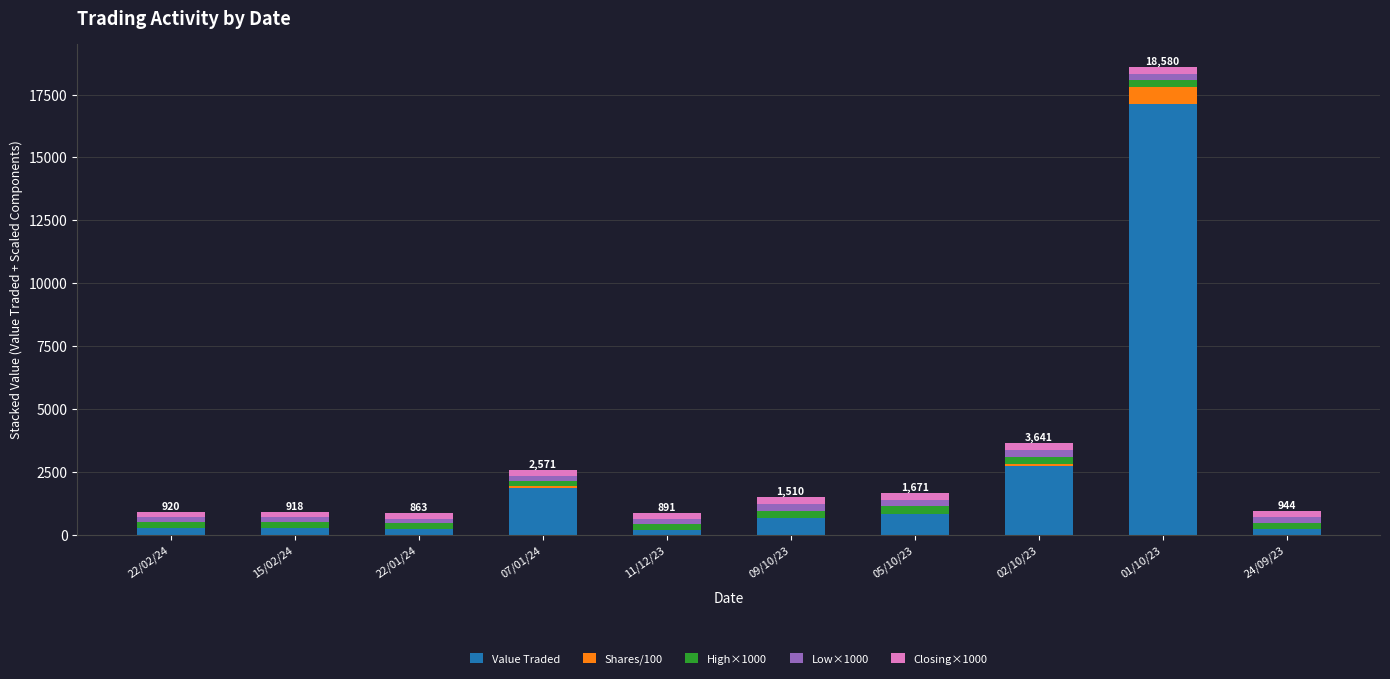

What is the highest value of the Value Traded series?

17130.0